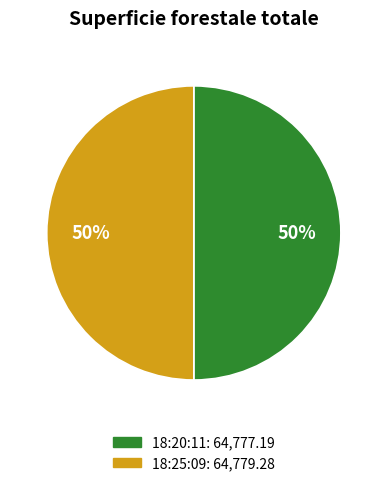

To the nearest percent, what is the average slice percentage?

50%